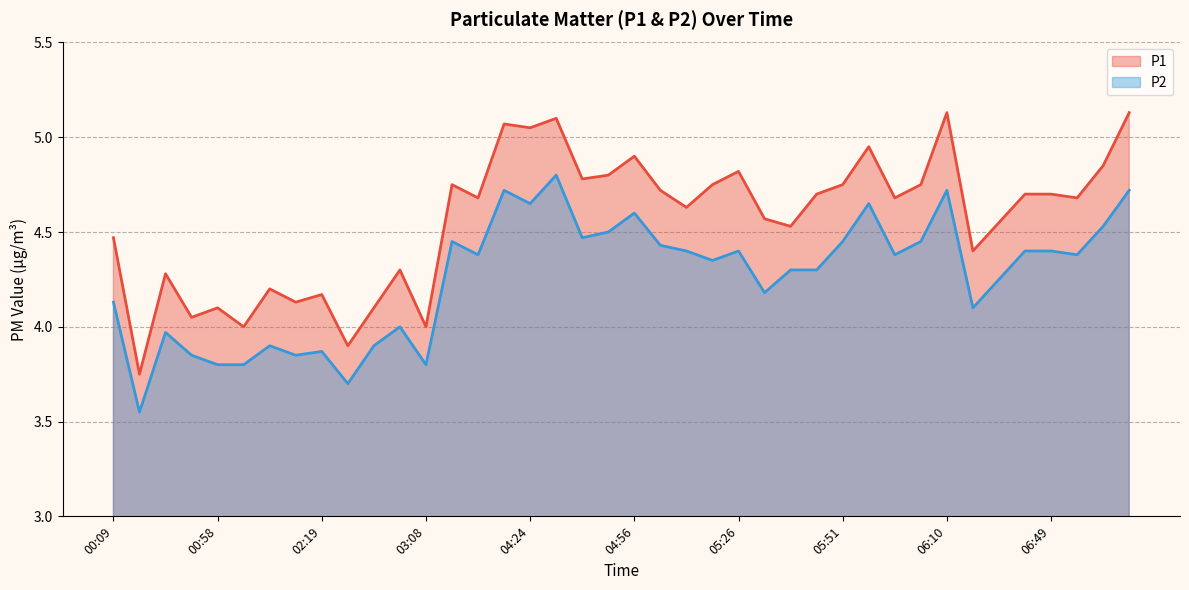

What is the difference between the highest and lowest values at 05:14?

0.2